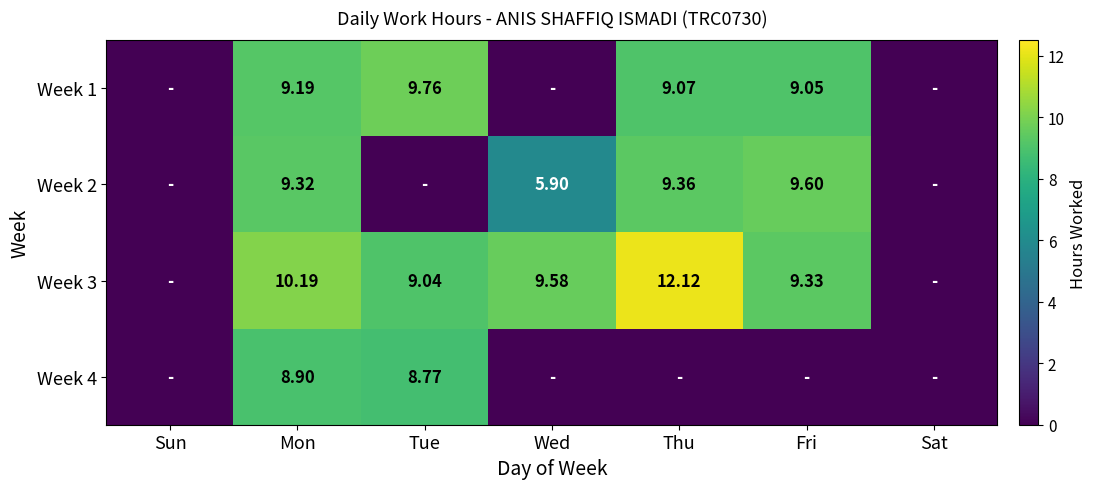

At Sat, list the series in order from smallest to largest.

Week 1, Week 2, Week 3, Week 4